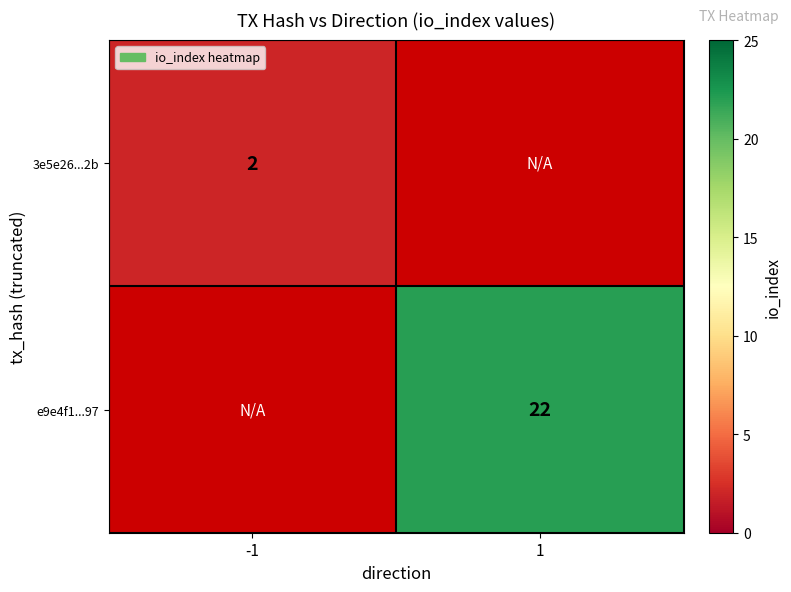

The value of 3e5e26...2b at -1 is 1. True or false?

False